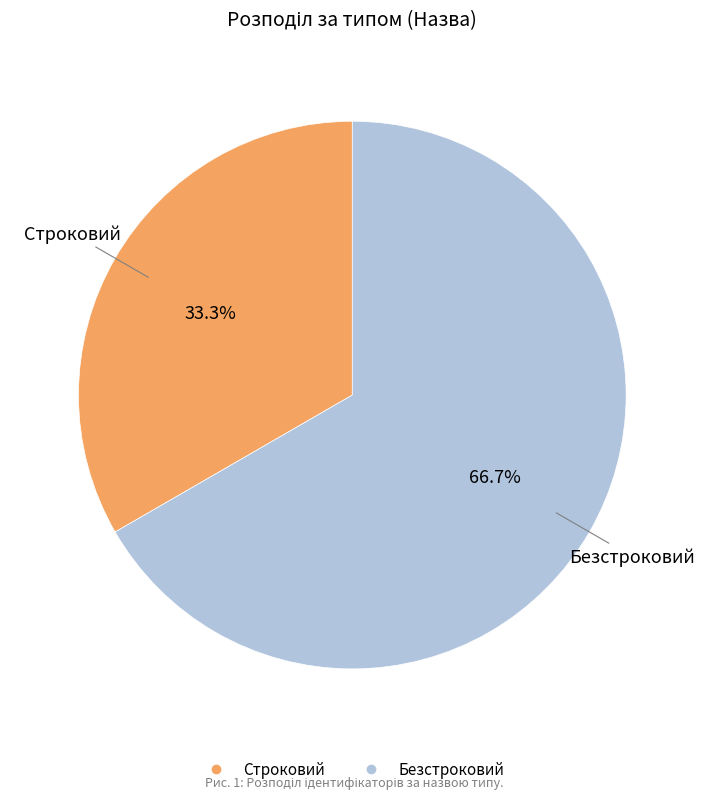

Which slice is the largest?

Безстроковий